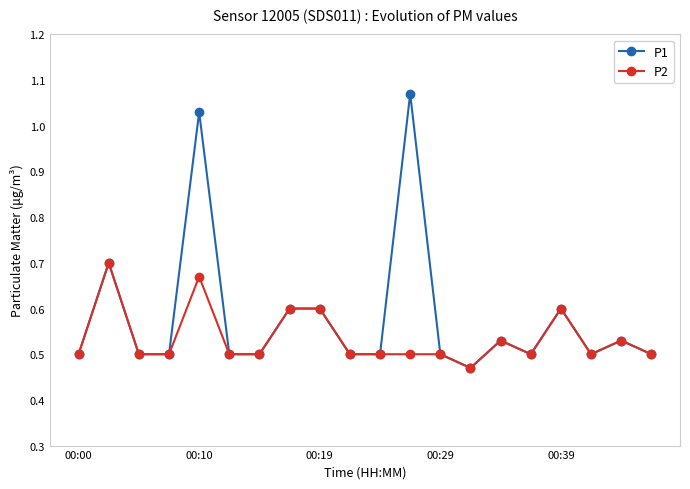

Which series has the largest total across all categories?

P1